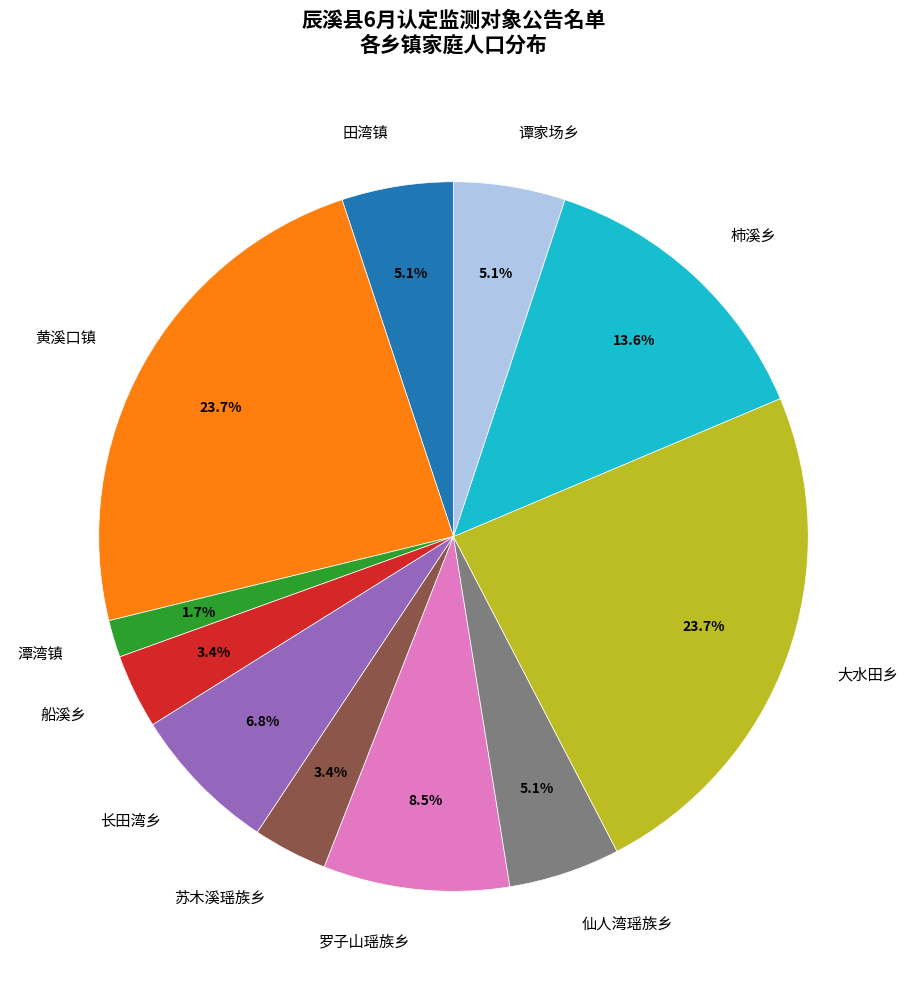

What is the smallest slice in the pie chart?

潭湾镇